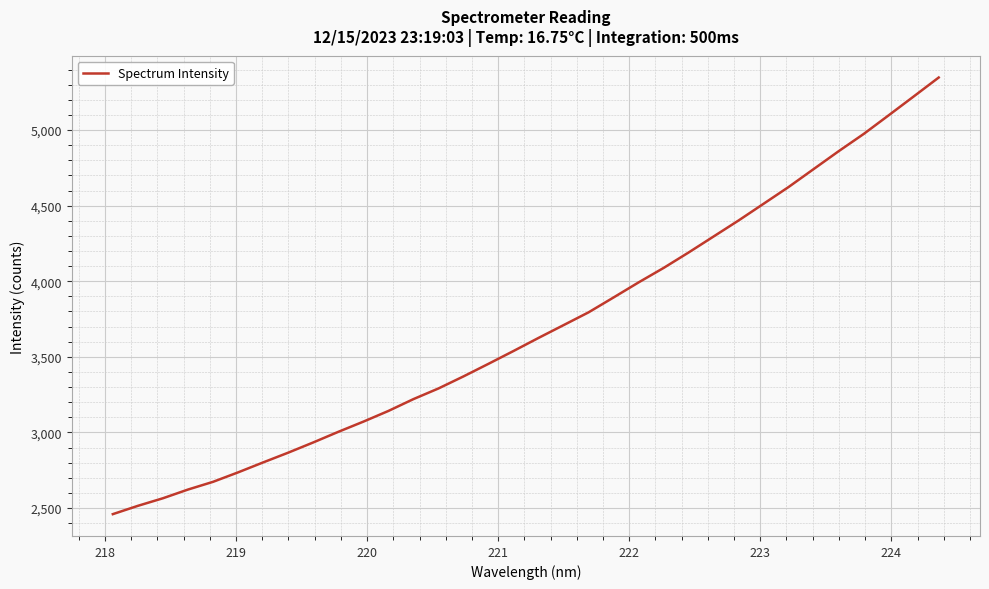

What is the smallest value displayed?

2459.9